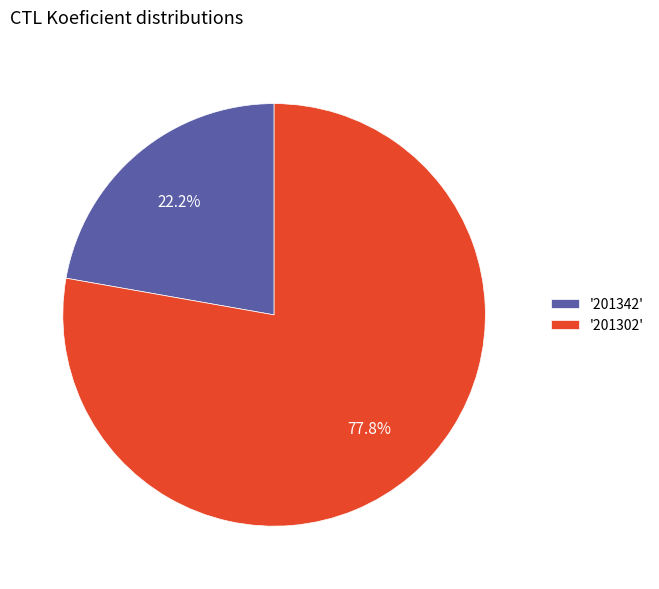

Is the sum of '201302' and '201342' greater than half?

Yes